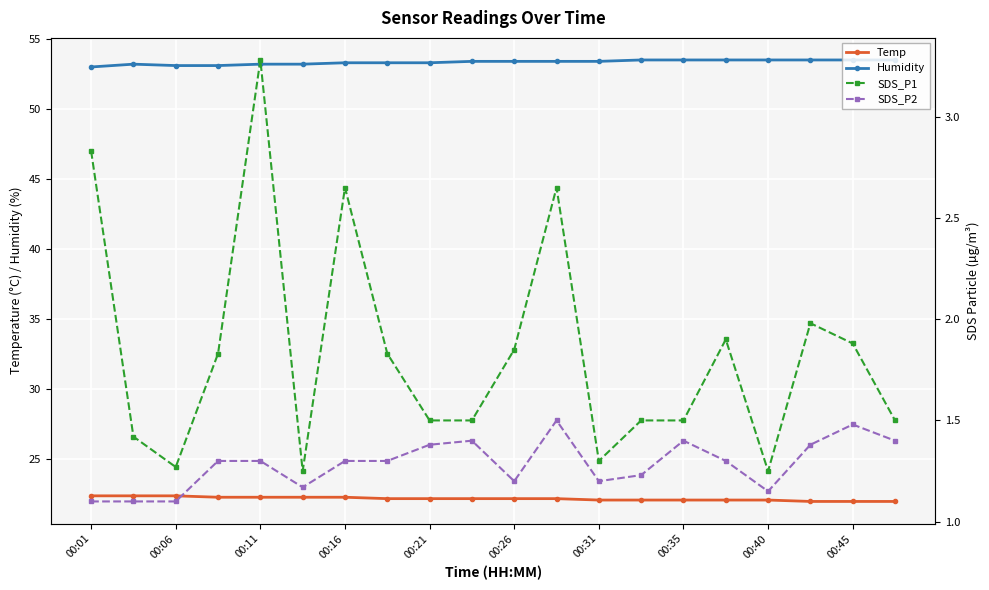

The value of Temp at 00:16 is 22.3. True or false?

True